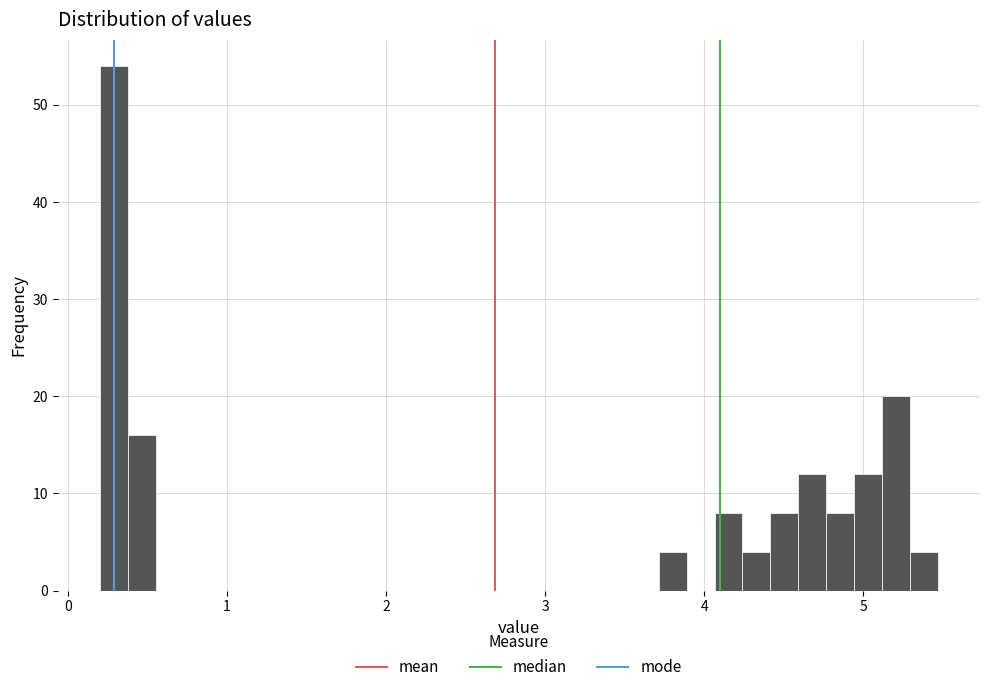

Read against the x-axis, roughly where is the centre of the tallest bar?

0.3